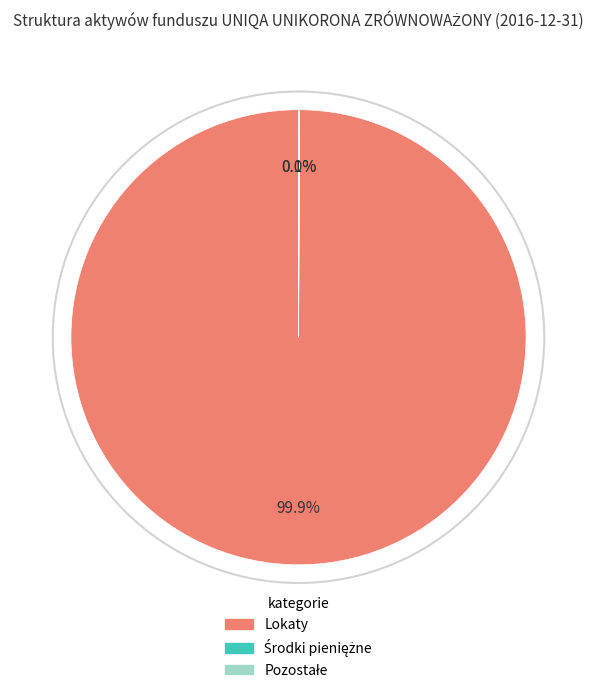

Is there a majority slice in this chart?

Yes